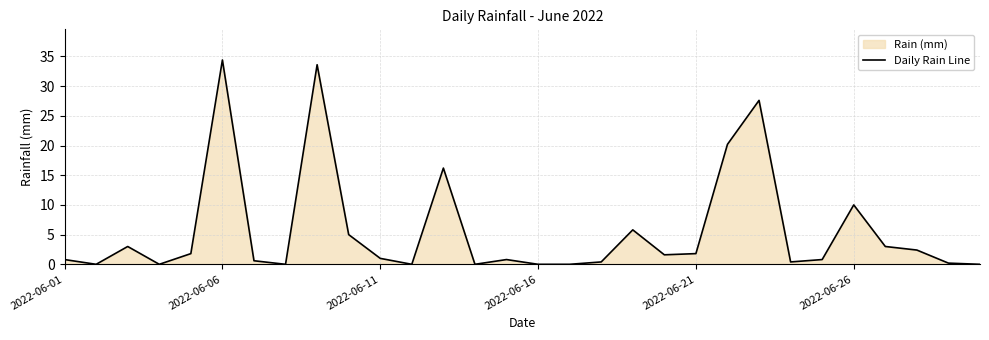

Where is the data nearest to the value 17?

12